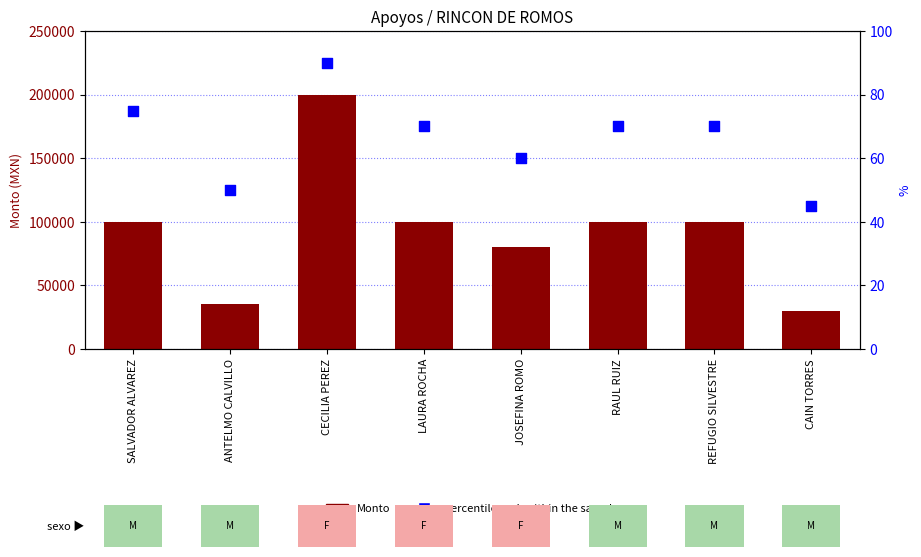

At which category is the sum across all series the highest?

CECILIA PEREZ